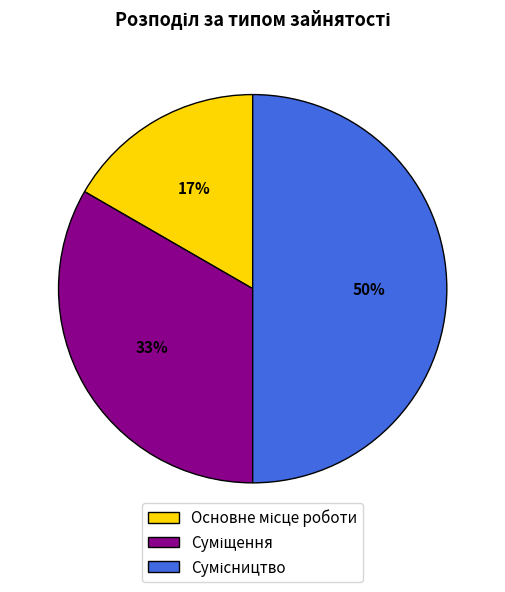

To the nearest percent, what is the difference between the largest and smallest slice percentages?

33%